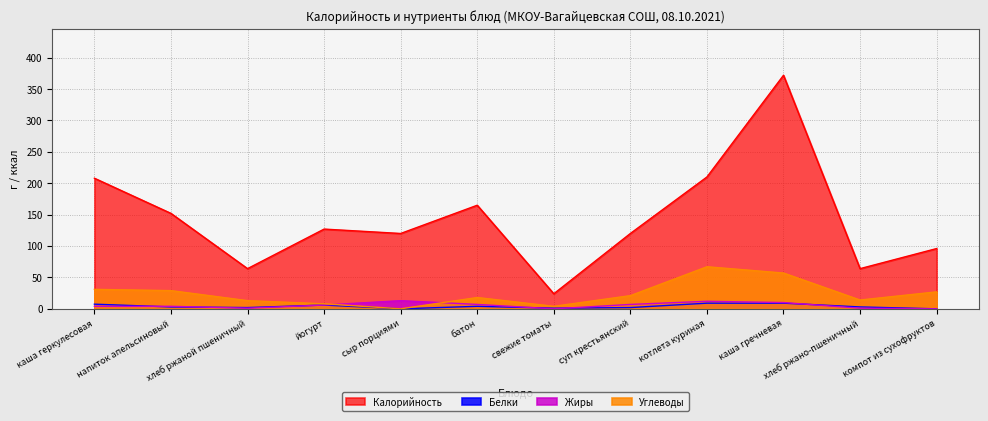

What is the average value of the Калорийность series?

143.5